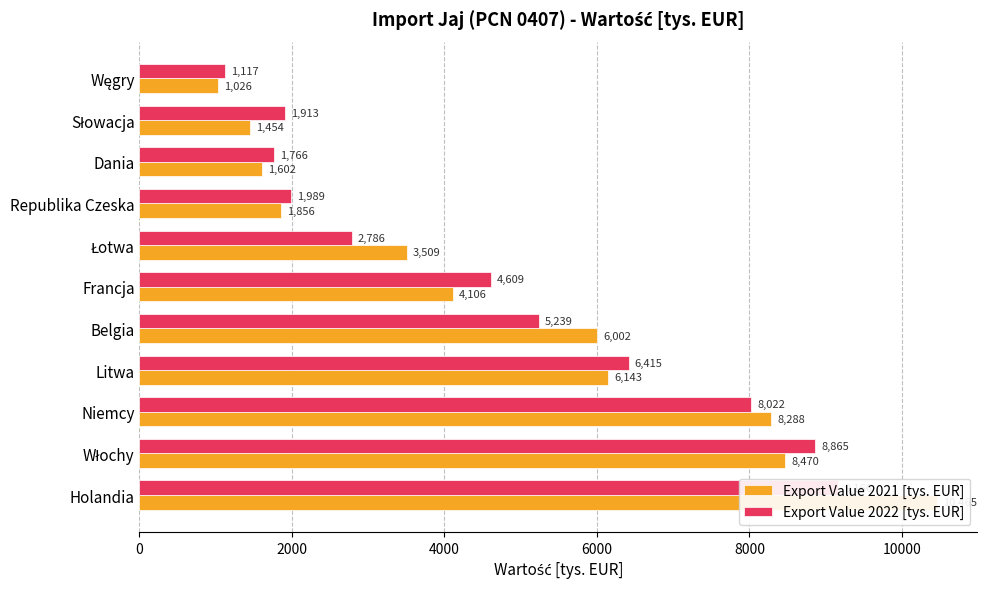

What is the value of the Export Value 2022 [tys. EUR] bar at the 9th from the left?

1766.4